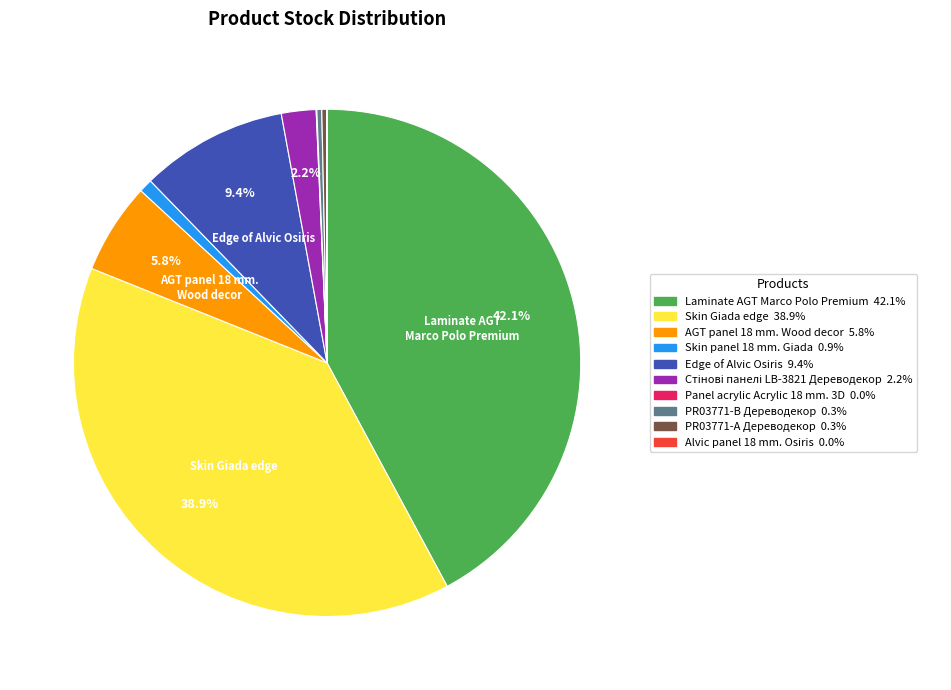

Does any single category account for the majority?

No